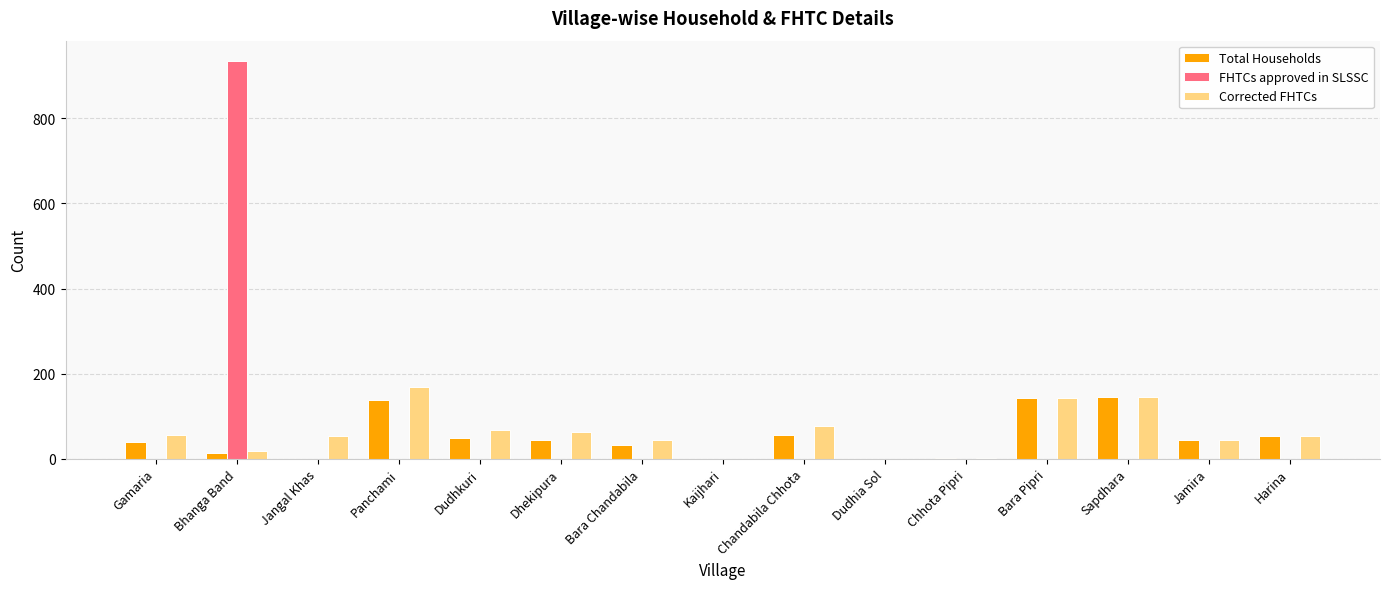

What is the sum of the Corrected FHTCs values at Chandabila Chhota and Jangal Khas?

131